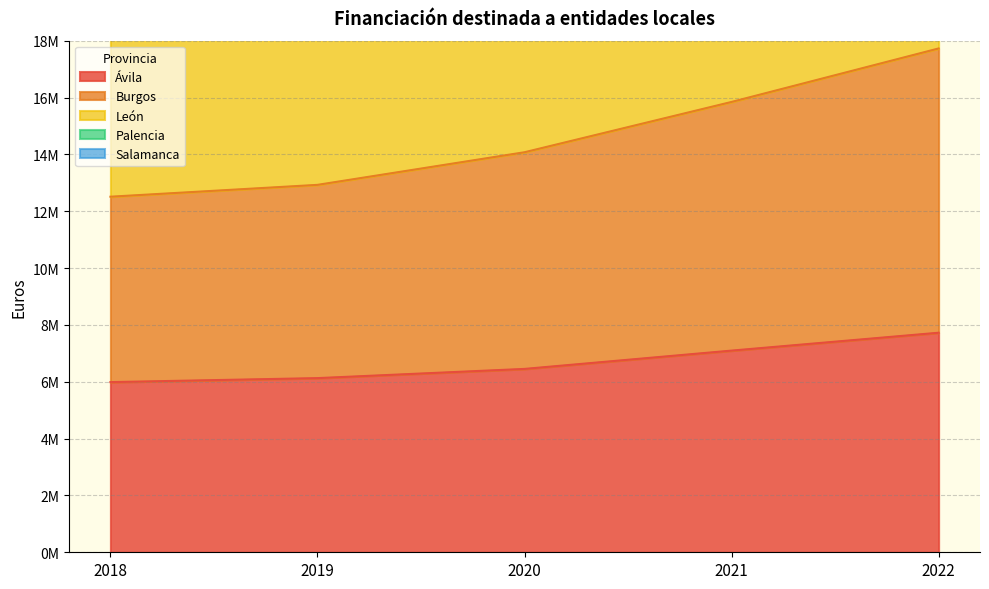

True or false: Salamanca and Palencia intersect in this chart.

False